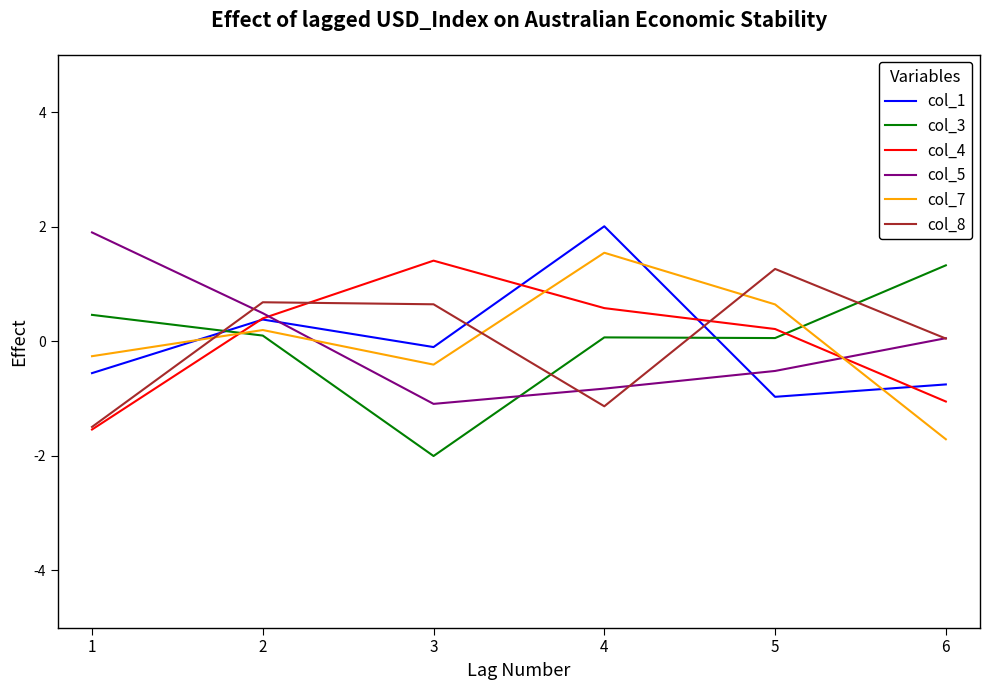

Where is the first local maximum for col_1?

2